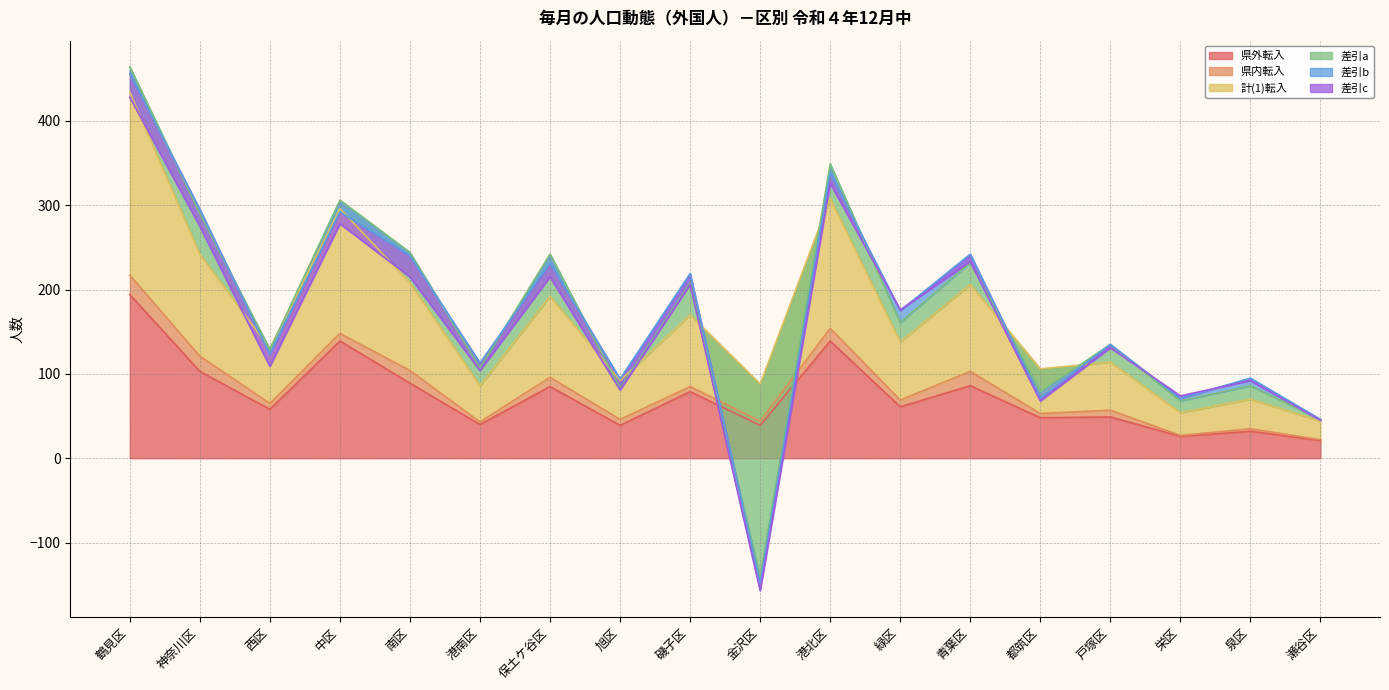

What is the maximum value for 県内転入?

23